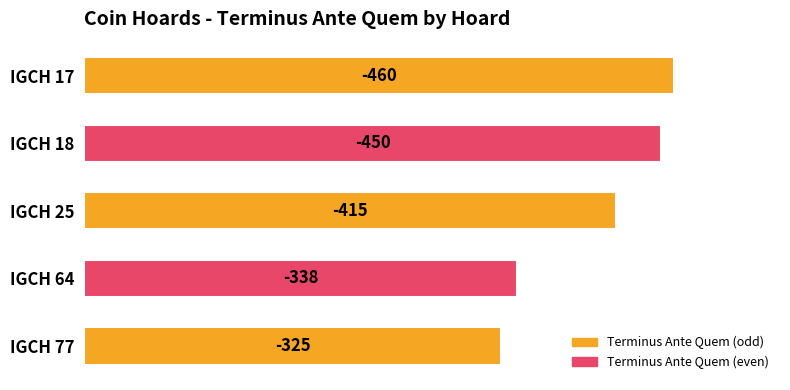

How many bars are there in total?

5